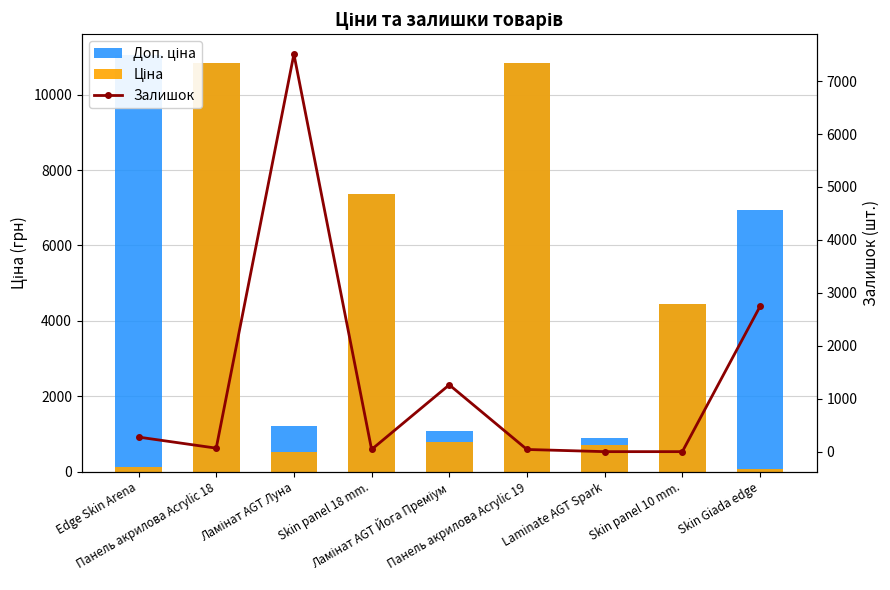

Which category has the lowest value in the Залишок series?

Laminate AGT Spark